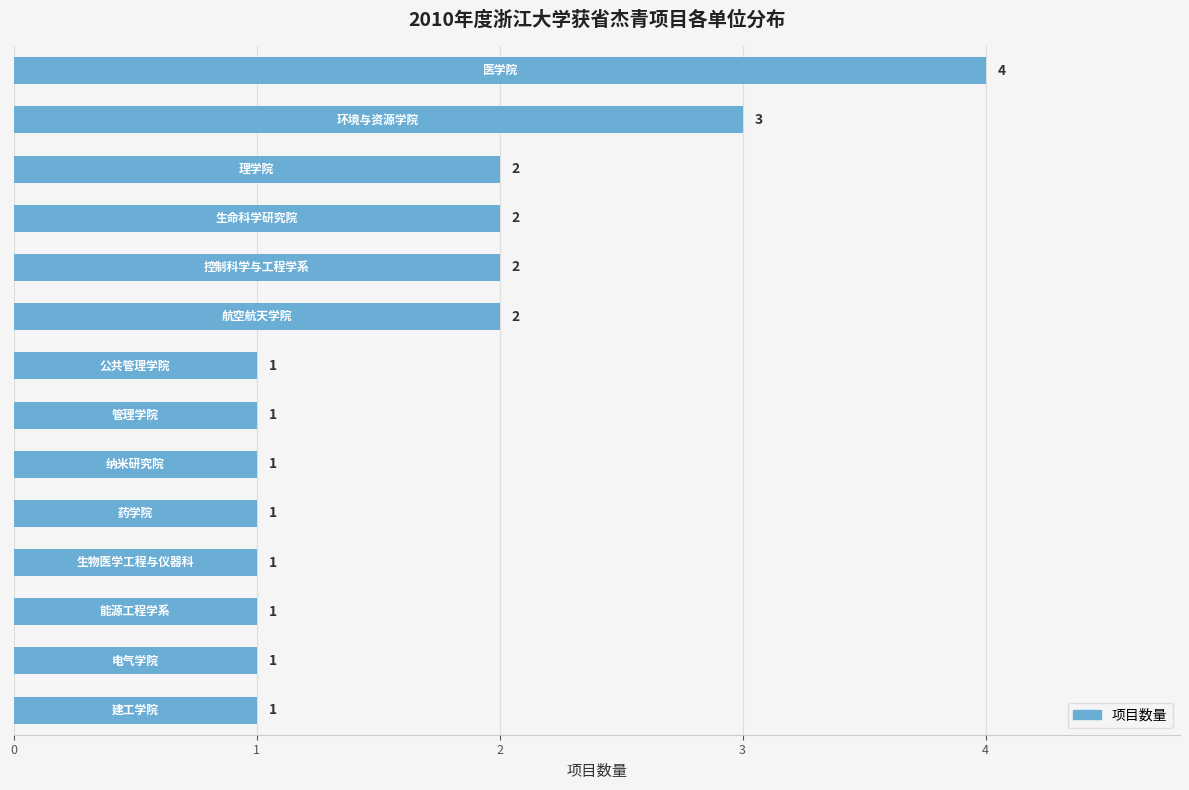

What is the greatest value displayed?

4